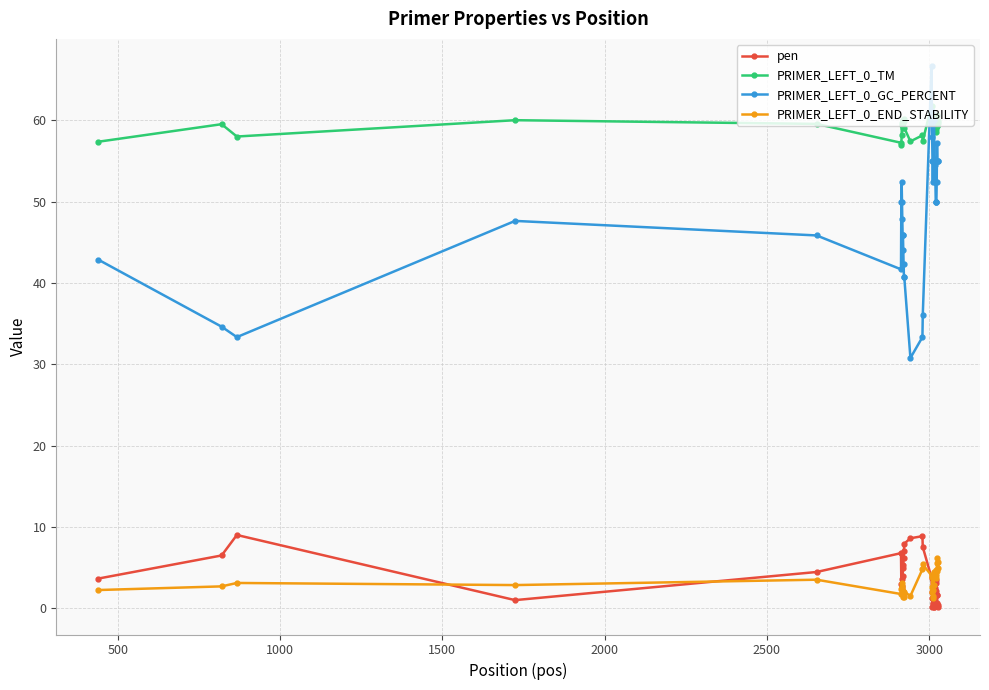

Which series has the largest total across all categories?

PRIMER_LEFT_0_TM